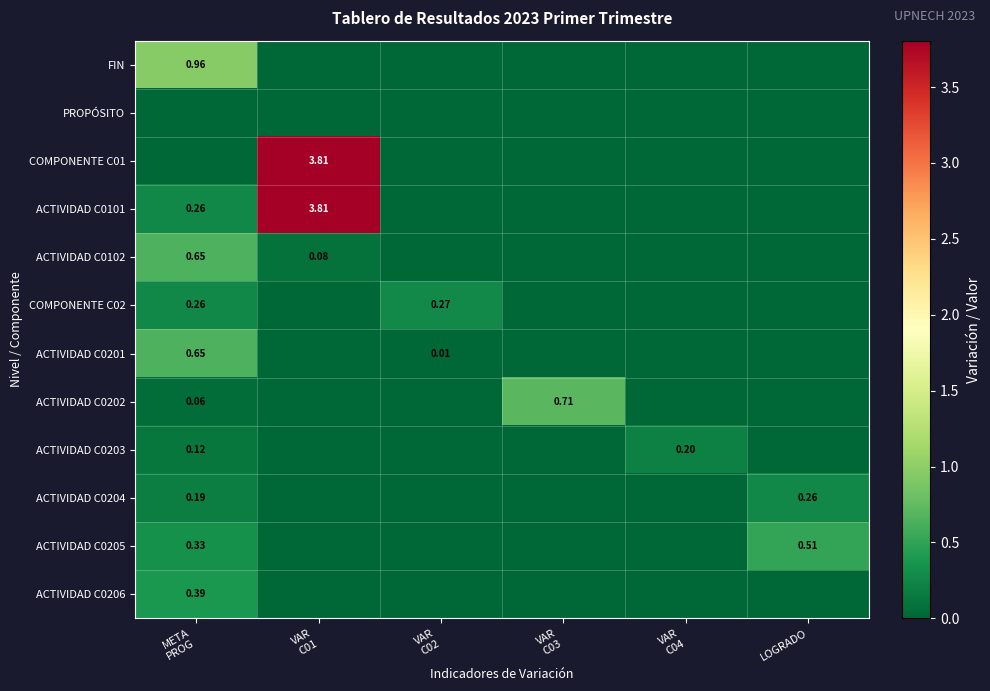

True or false: ACTIVIDAD C0101 has a value of 0.0 at VAR C02.

True